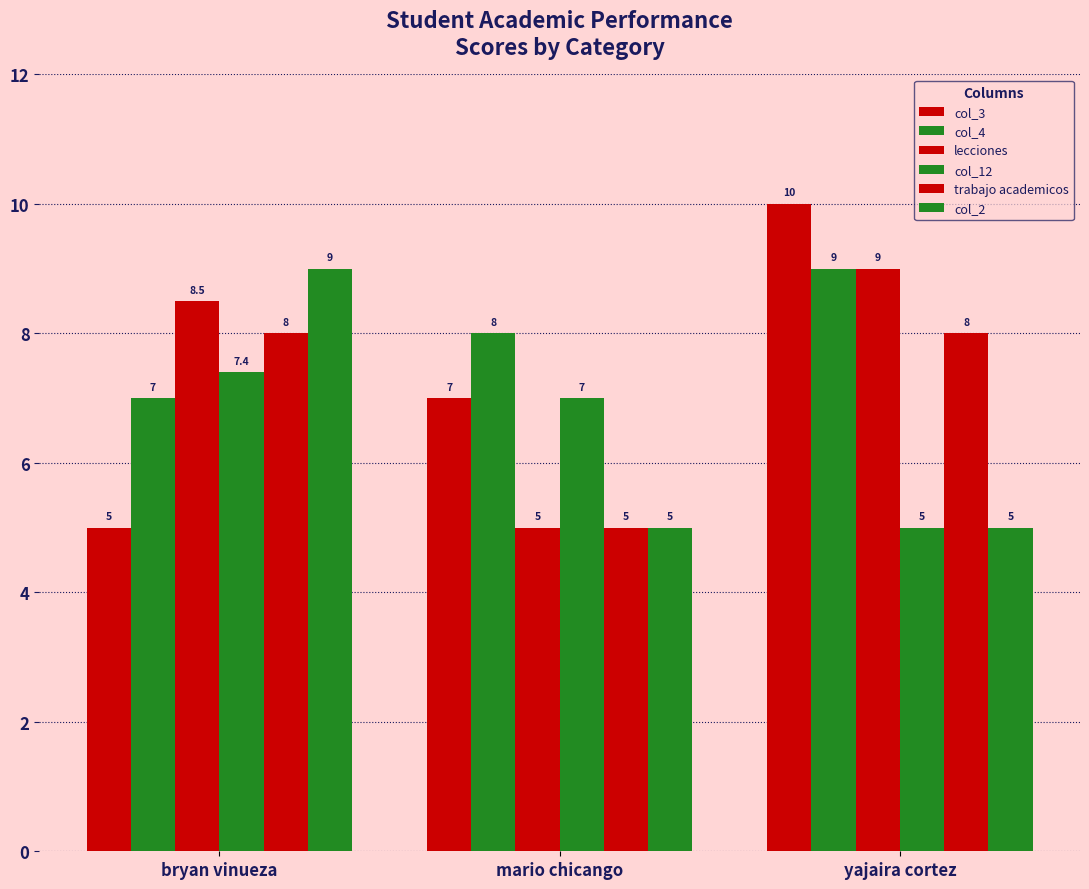

Is it true that col_4 equals 7.0 at bryan vinueza?

True